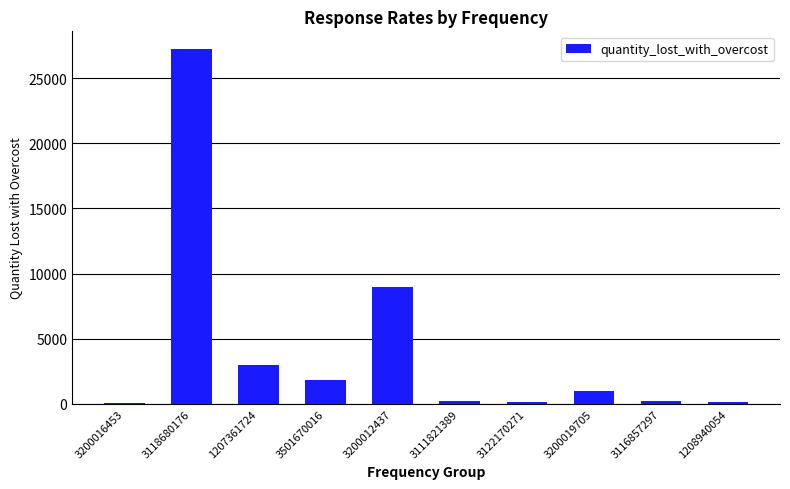

Which label corresponds to the largest value in the chart?

3118680176